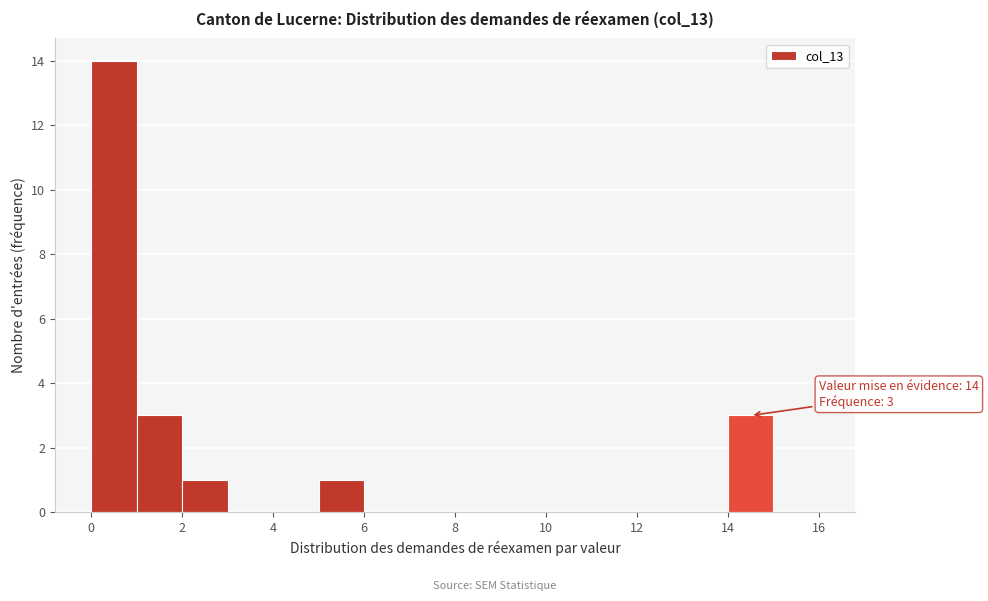

Which range on the x-axis has the tallest bar?

0 to 1